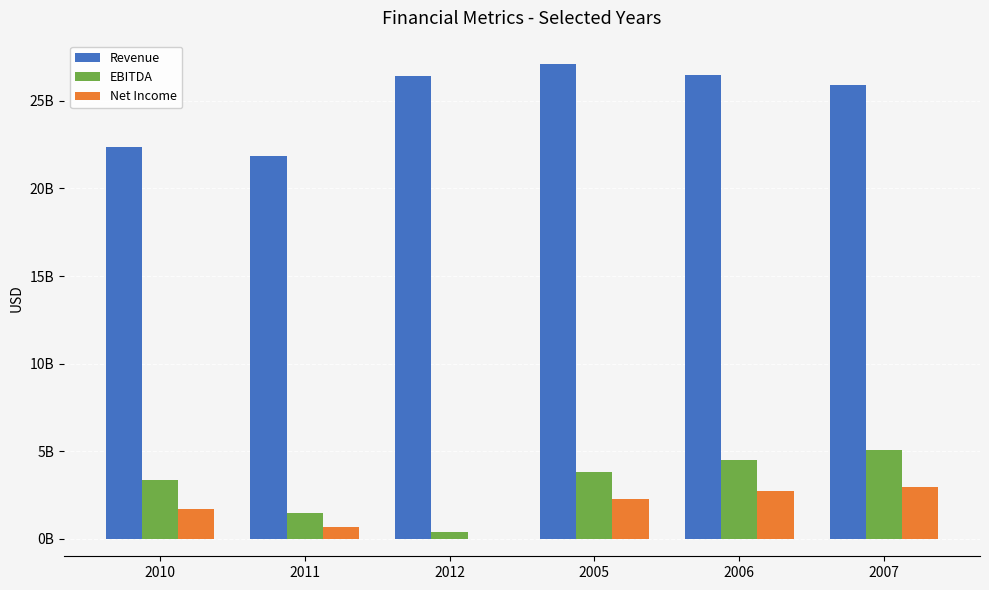

Are the bars horizontal?

No